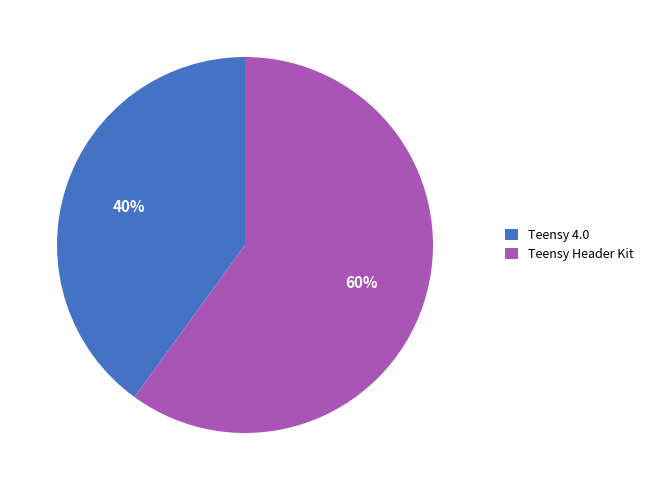

Between Teensy Header Kit and Teensy 4.0, which is larger?

Teensy Header Kit